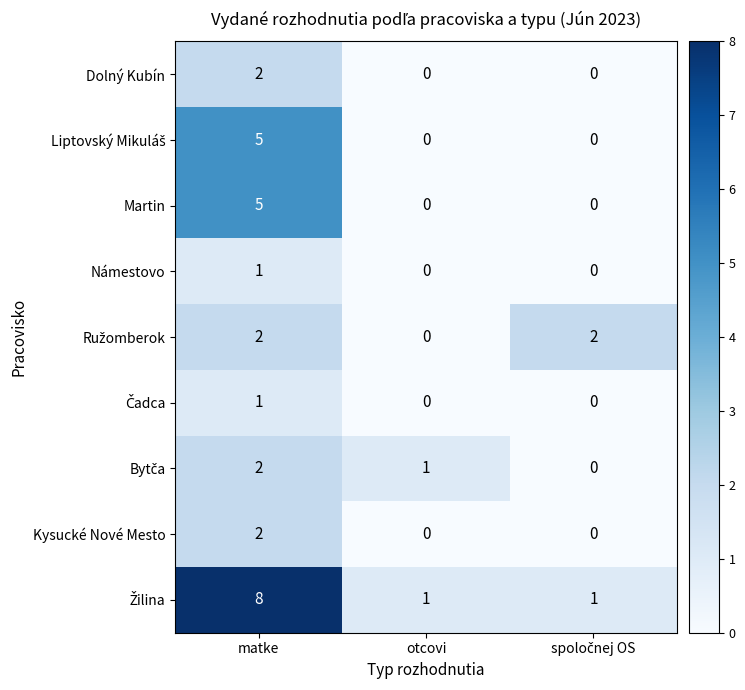

How many series are shown in this chart?

9